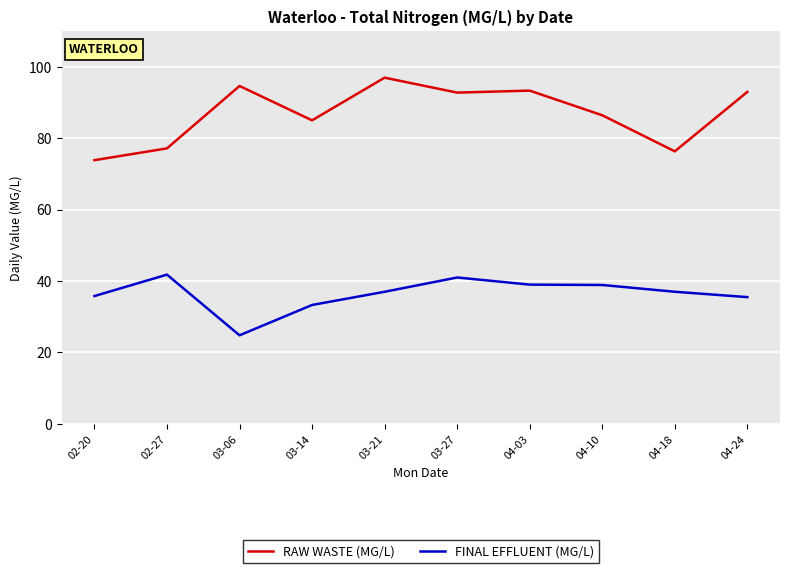

Where is the first local minimum for FINAL EFFLUENT (MG/L)?

03-06